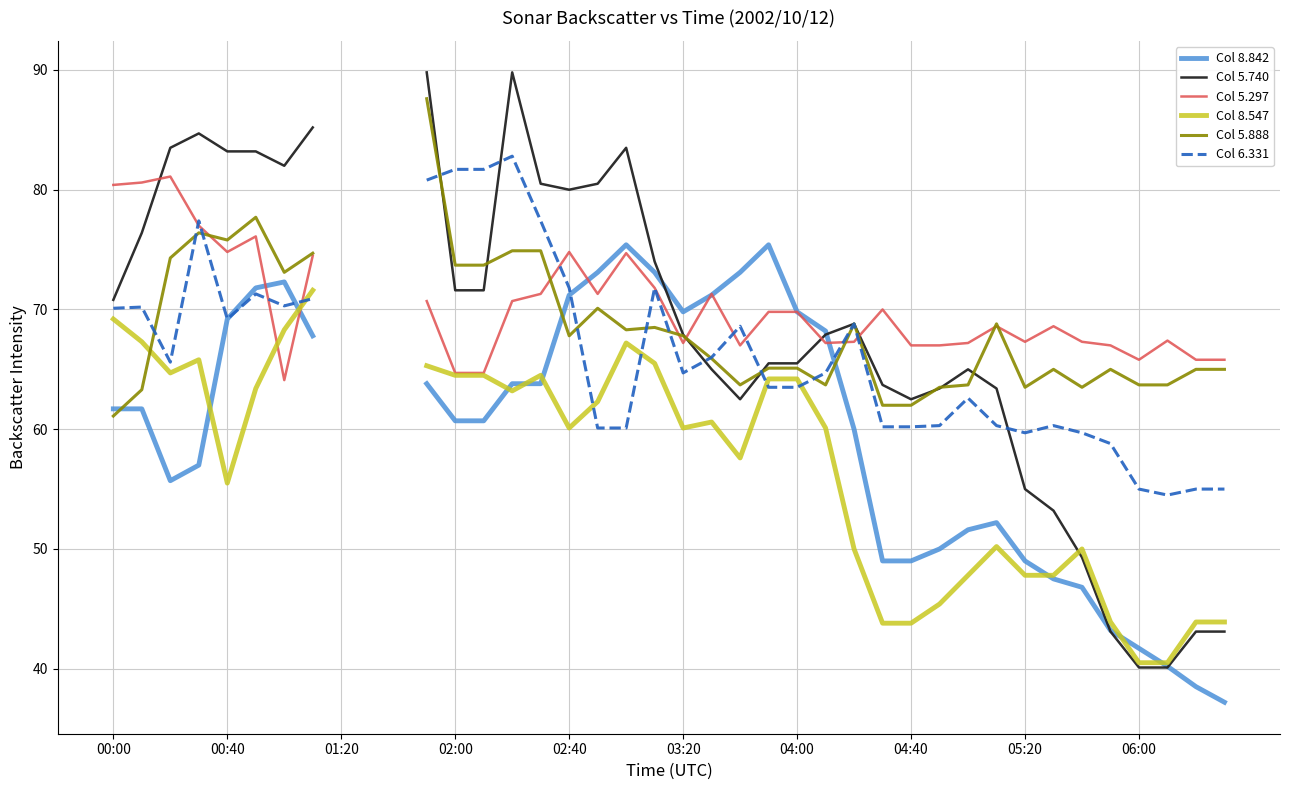

Between which two adjacent categories do Col 5.888 and Col 5.740 first intersect?

11 and 12